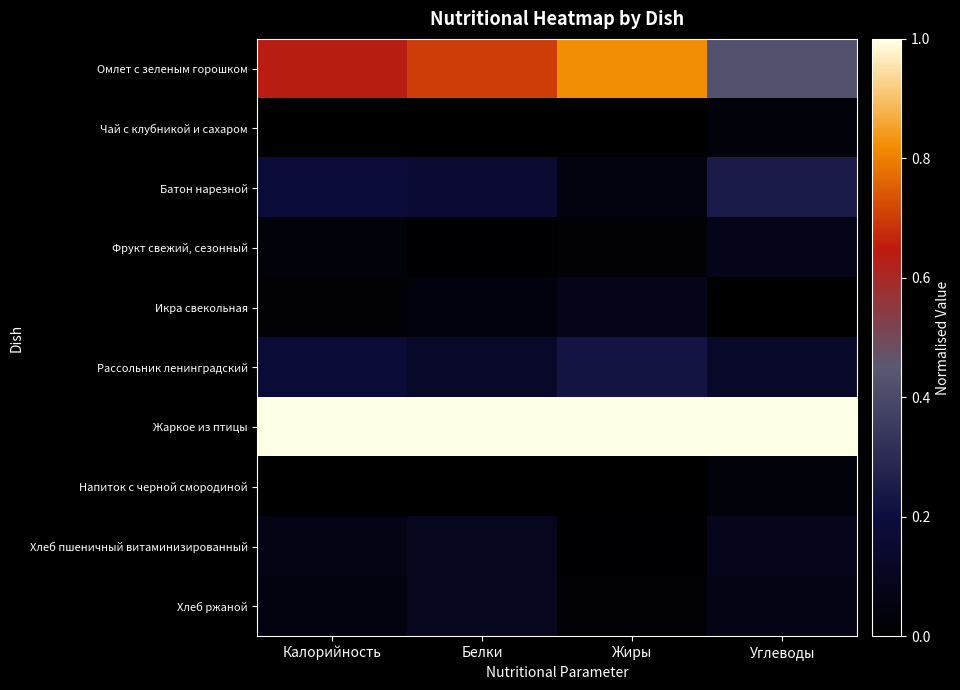

Reading right to left, what are all the values shown in this chart?

Омлет с зеленым горошком: Углеводы=0.4	Жиры=0.8	Белки=0.7	Калорийность=0.6
Чай с клубникой и сахаром: Углеводы=0.0	Жиры=0.0	Белки=0.0	Калорийность=0.0
Батон нарезной: Углеводы=0.2	Жиры=0.1	Белки=0.2	Калорийность=0.2
Фрукт свежий, сезонный: Углеводы=0.1	Жиры=0.0	Белки=0.0	Калорийность=0.0
Икра свекольная: Углеводы=0.0	Жиры=0.1	Белки=0.0	Калорийность=0.0
Рассольник ленинградский: Углеводы=0.1	Жиры=0.2	Белки=0.1	Калорийность=0.2
Жаркое из птицы: Углеводы=1.0	Жиры=1.0	Белки=1.0	Калорийность=1.0
Напиток c черной смородиной: Углеводы=0.0	Жиры=0.0	Белки=0.0	Калорийность=0.0
Хлеб пшеничный витаминизированный: Углеводы=0.1	Жиры=0.0	Белки=0.1	Калорийность=0.1
Хлеб ржаной: Углеводы=0.1	Жиры=0.0	Белки=0.1	Калорийность=0.0